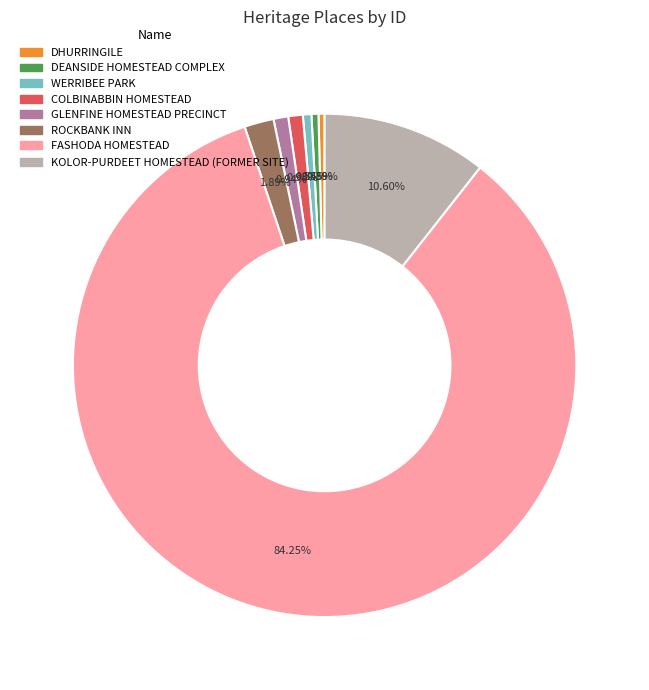

Which slice represents more than half of the pie?

FASHODA HOMESTEAD